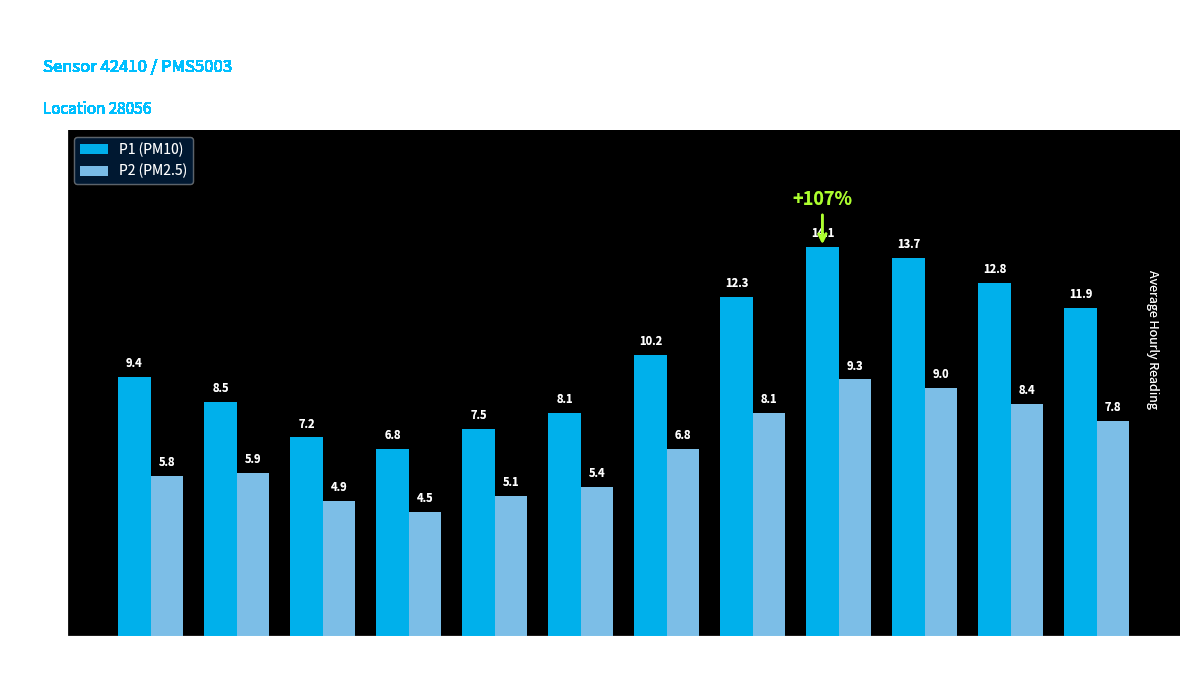

How many categories are shown in the chart?

12